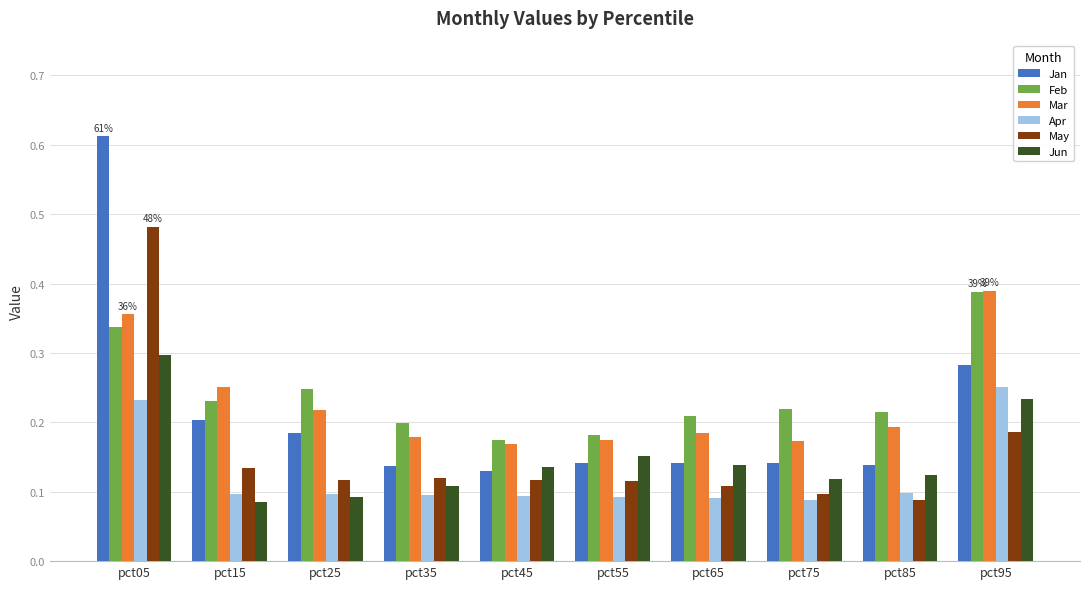

How many bars are there in total?

60